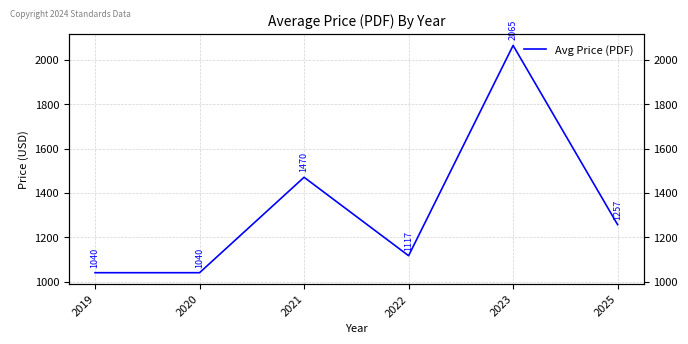

What is the sum of all values?

7988.8